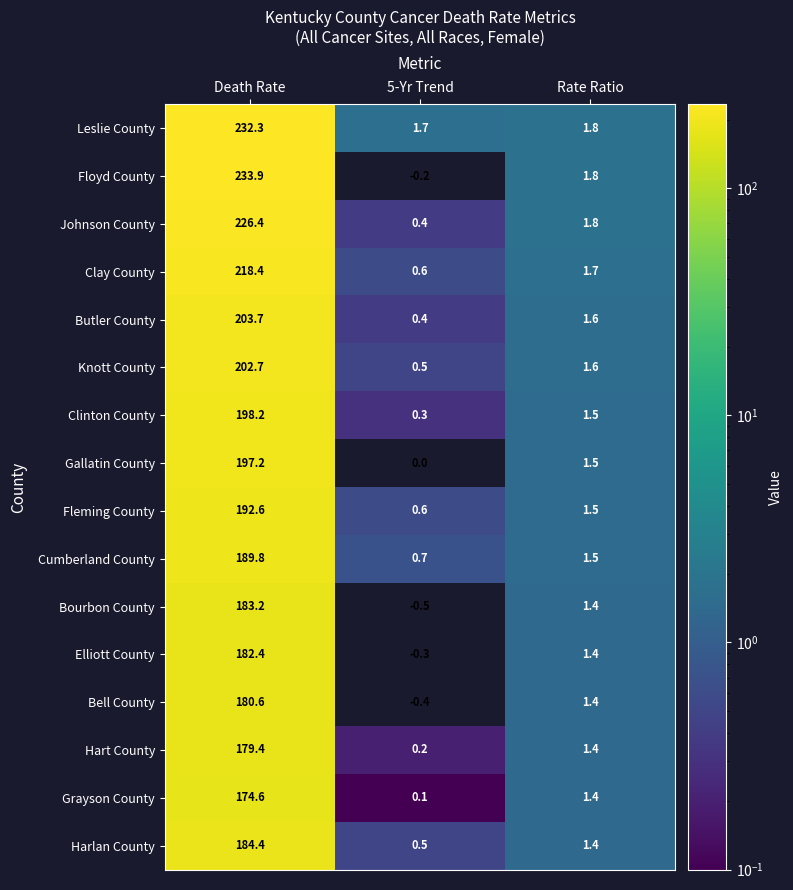

What is the difference between the highest and lowest values at Rate Ratio?

0.4